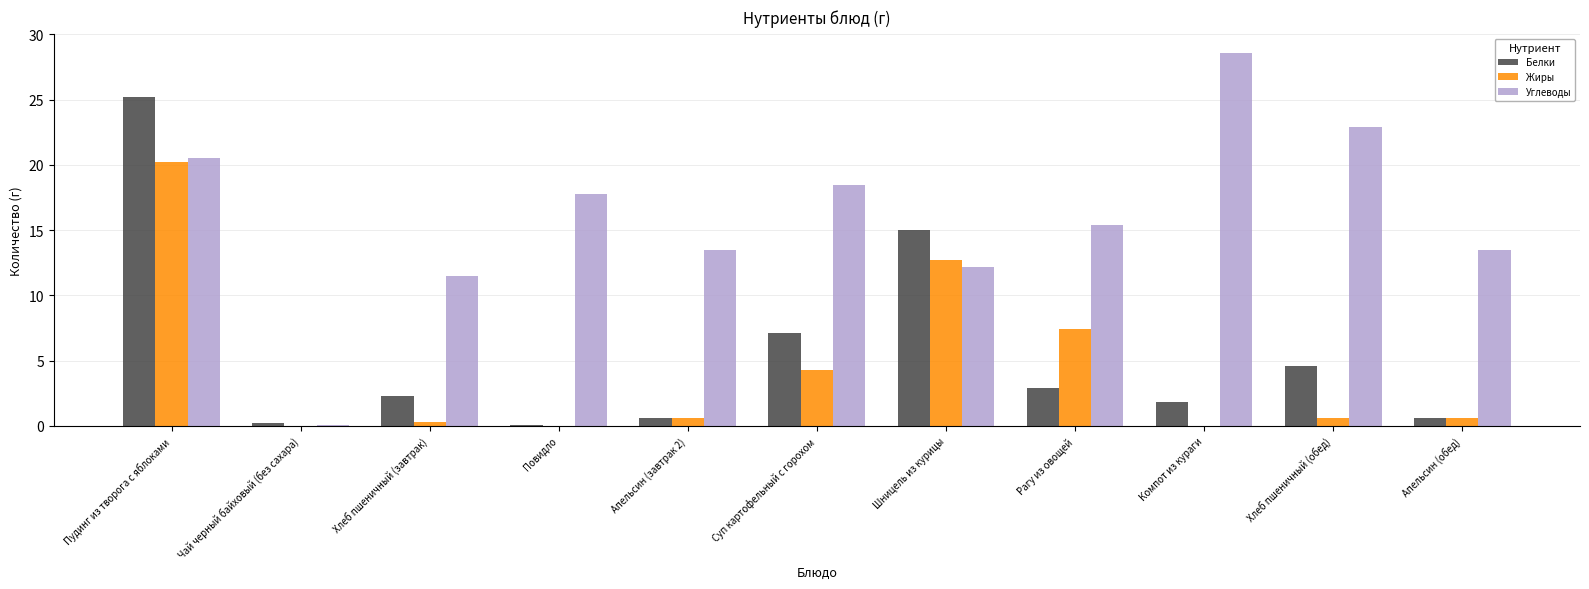

Which category has the highest value in the Белки series?

Пудинг из творога с яблоками